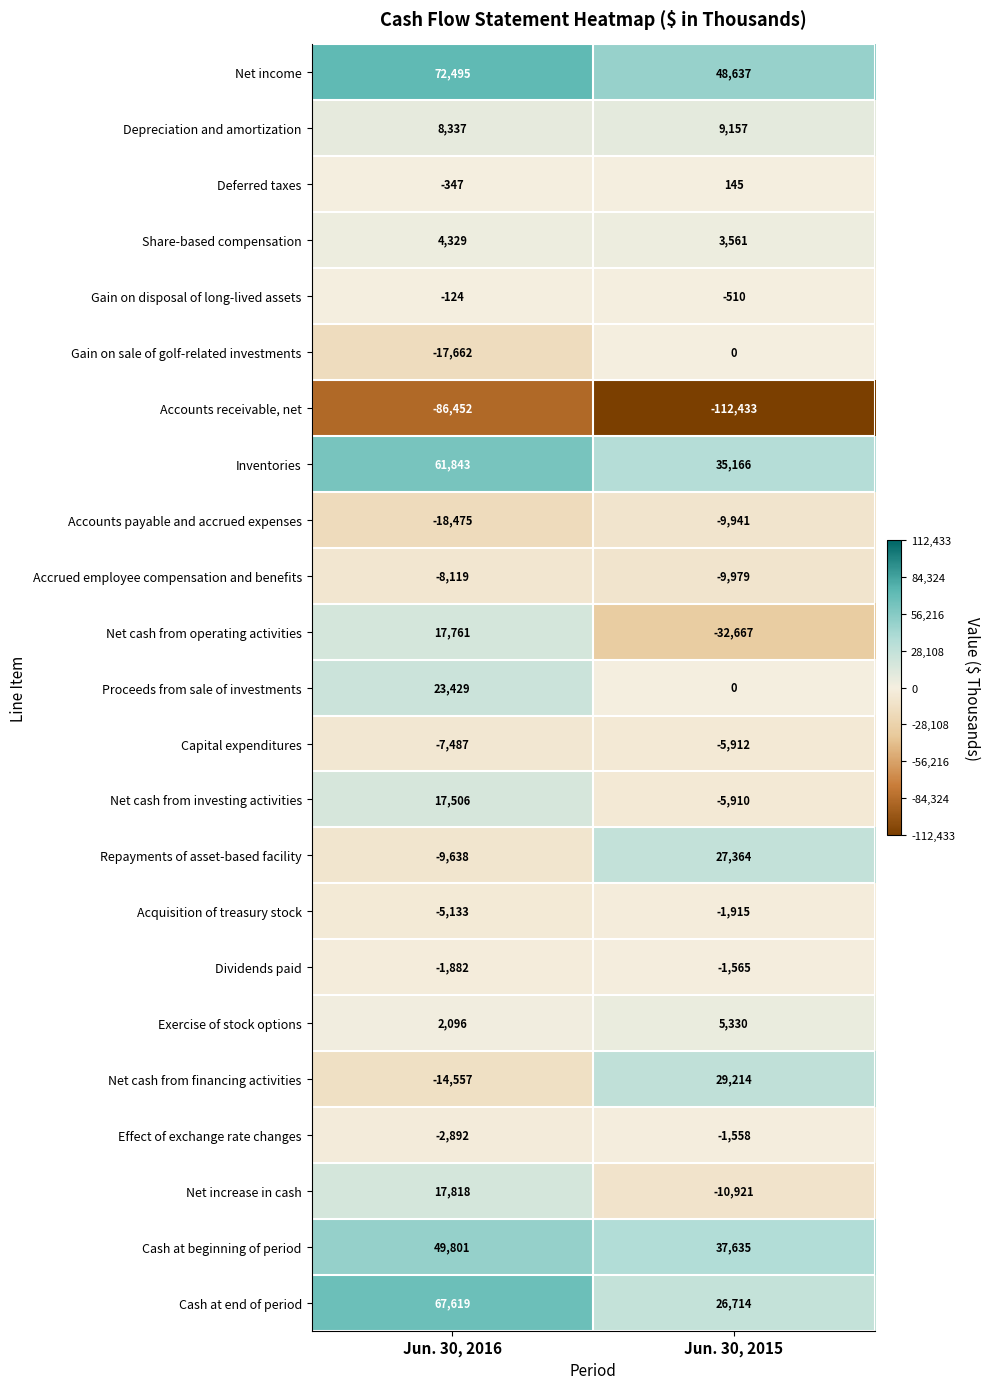

How many data points does each series have?

2